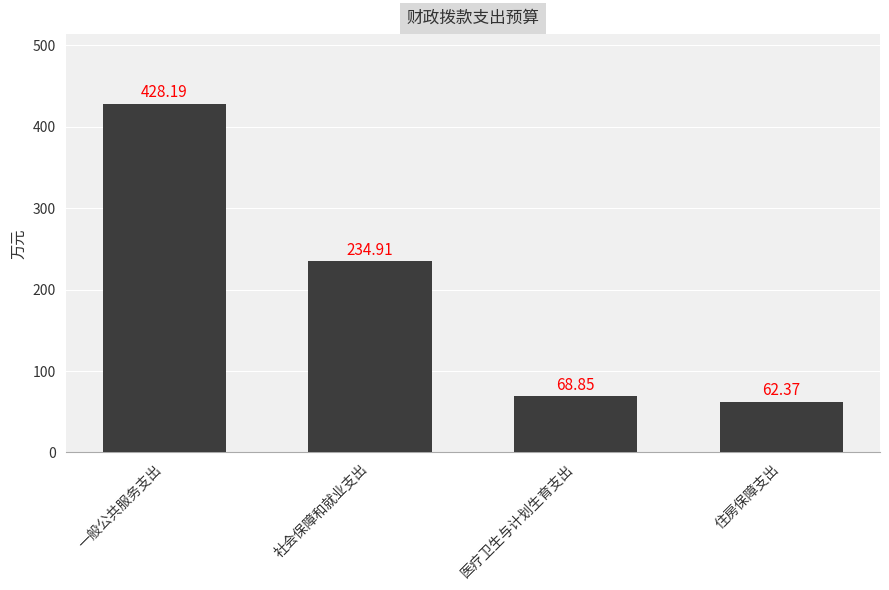

Count the number of data series in this chart.

1